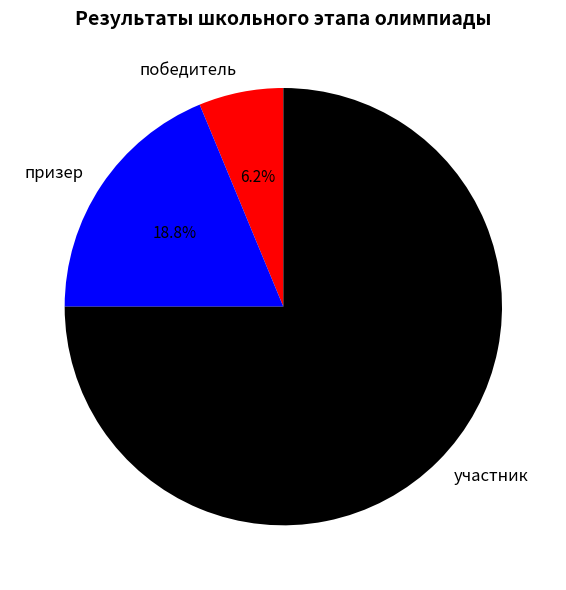

Approximately how many times larger is the value at победитель compared to призер?

0.3